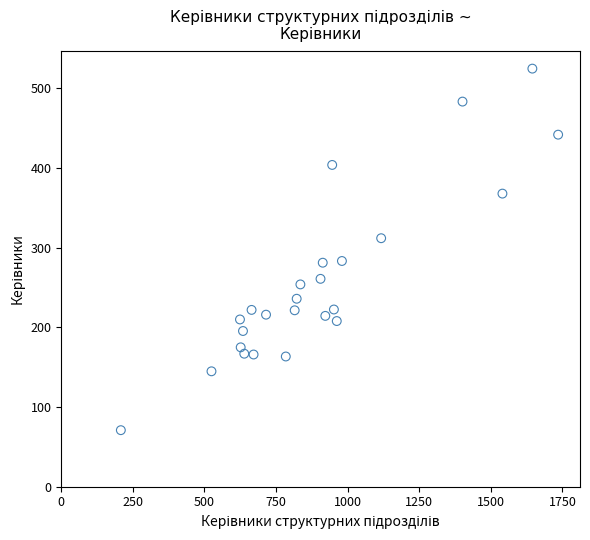

What is the range of X values (max minus min)?

1527.0